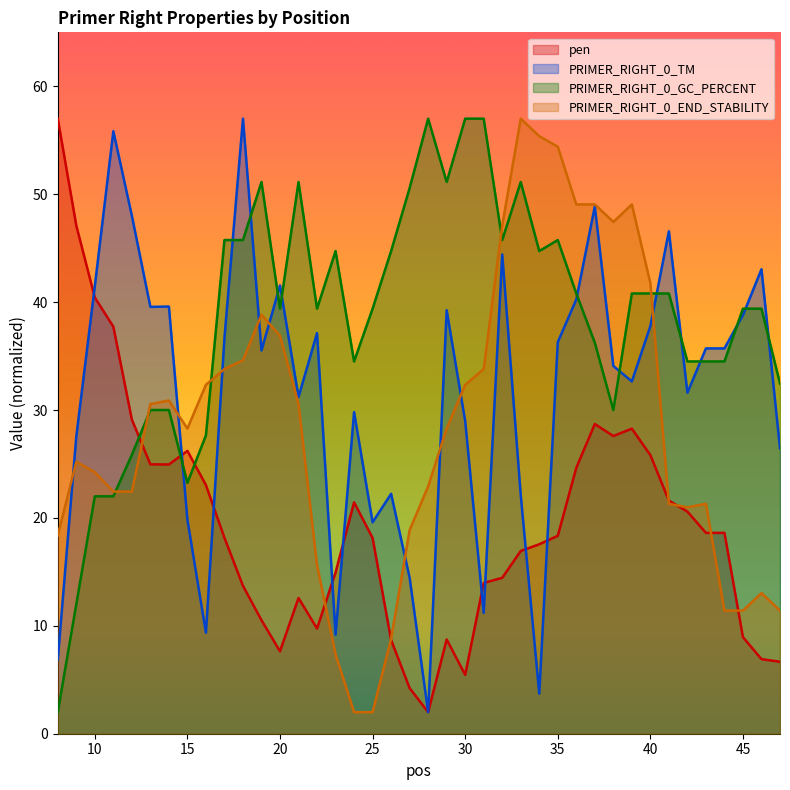

What is the difference between the highest and lowest values at 11?

33.8